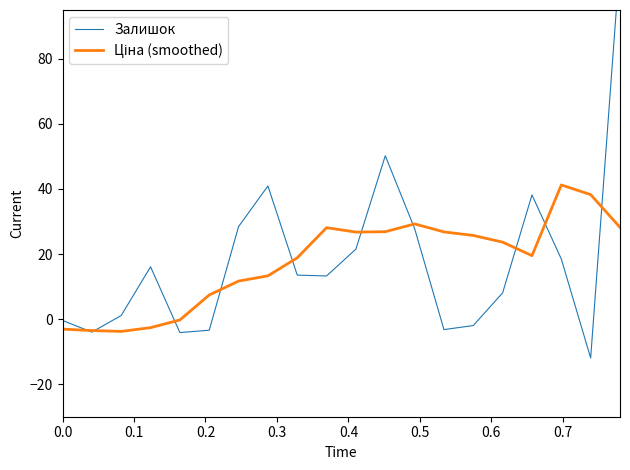

How many interior local valleys does the Залишок series have?

5